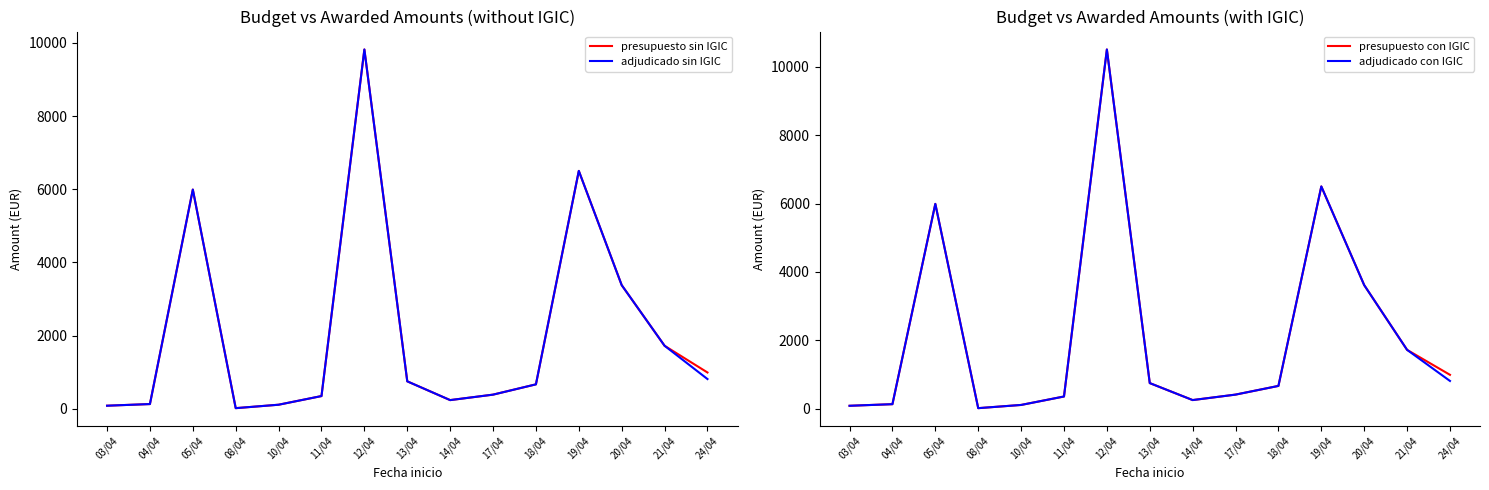

What is the sum of all adjudicado sin IGIC values?

30927.4